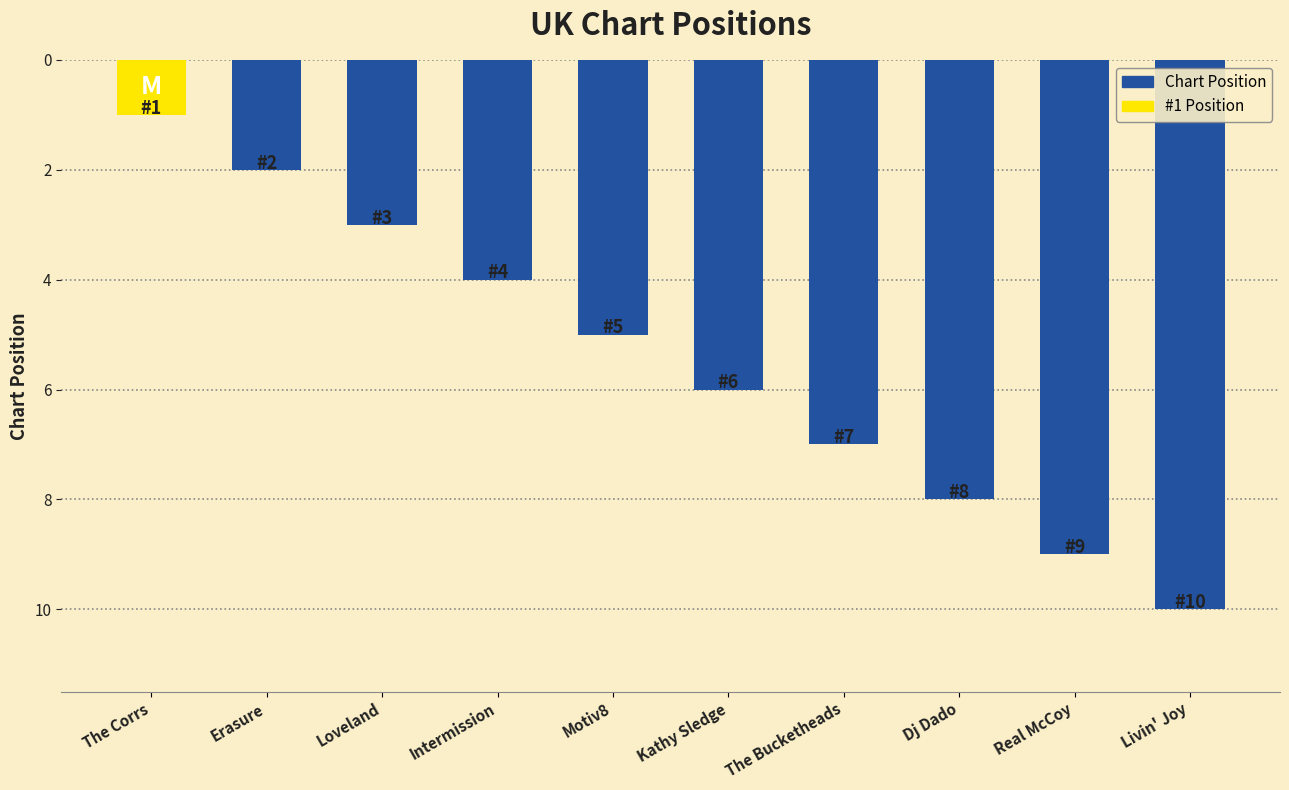

Rank the categories by value from lowest to highest.

The Corrs, Erasure, Loveland, Intermission, Motiv8, Kathy Sledge, The Bucketheads, Dj Dado, Real McCoy, Livin' Joy